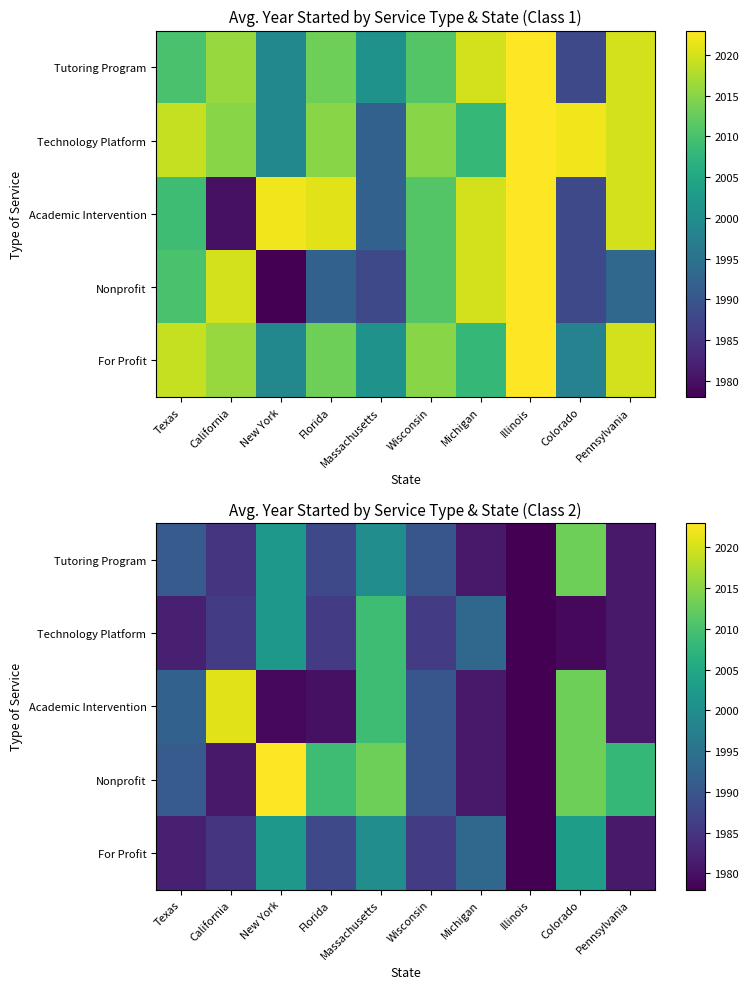

What is the total value across all series at California?

9958